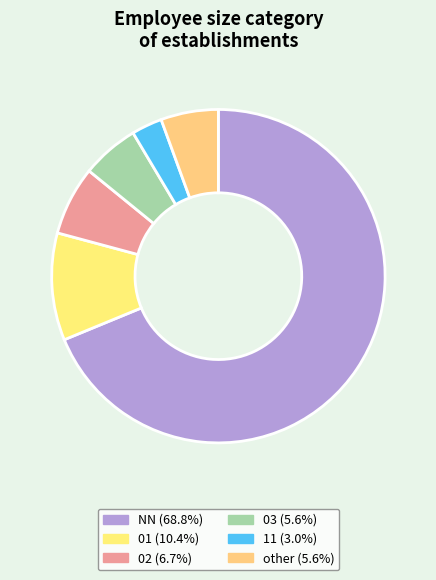

How many slices are in this pie chart?

6